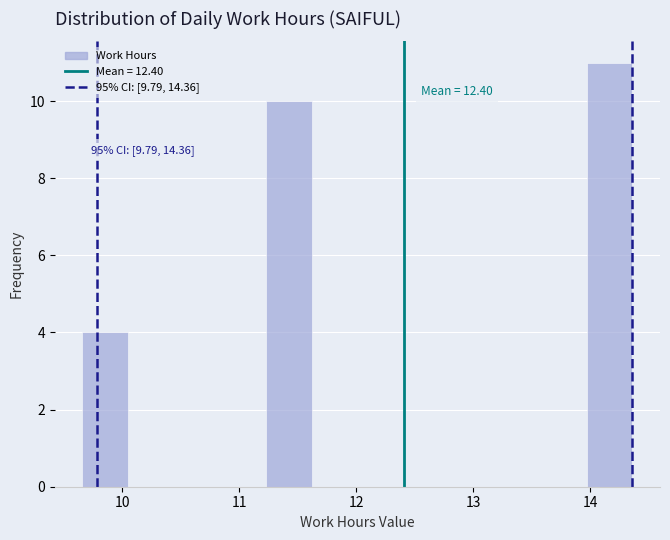

Read against the x-axis, roughly where is the centre of the tallest bar?

14.2